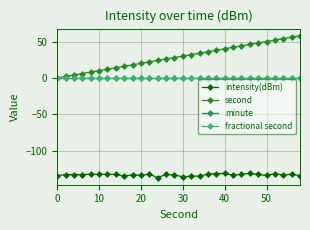

Does the chart have visible grid lines?

Yes